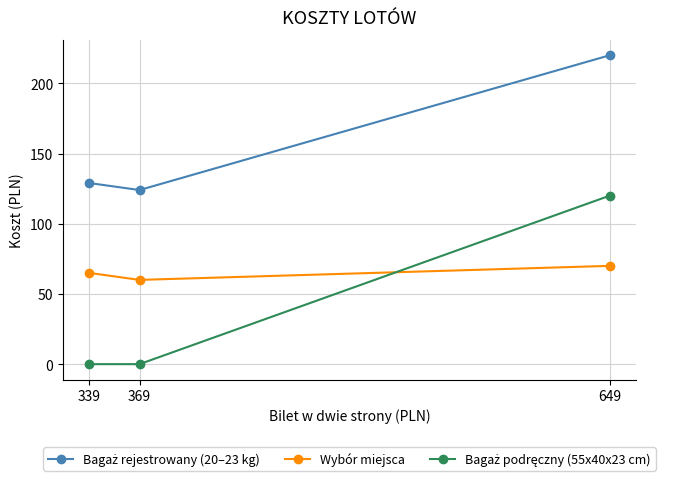

What is the total value across all series at 649?

410